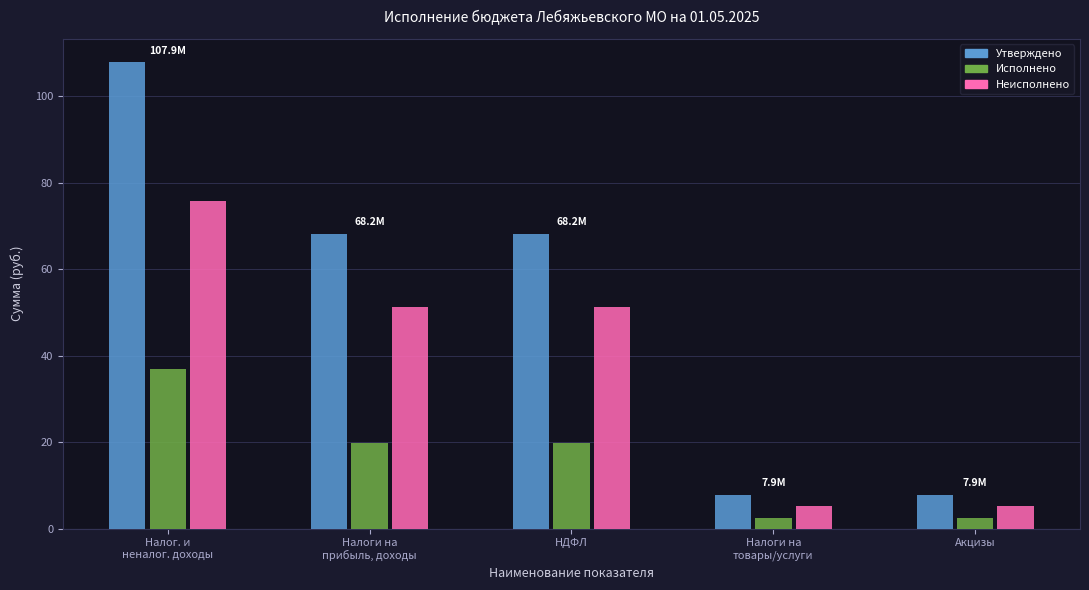

Is it true that Неисполнено equals 34.1 at НДФЛ?

False